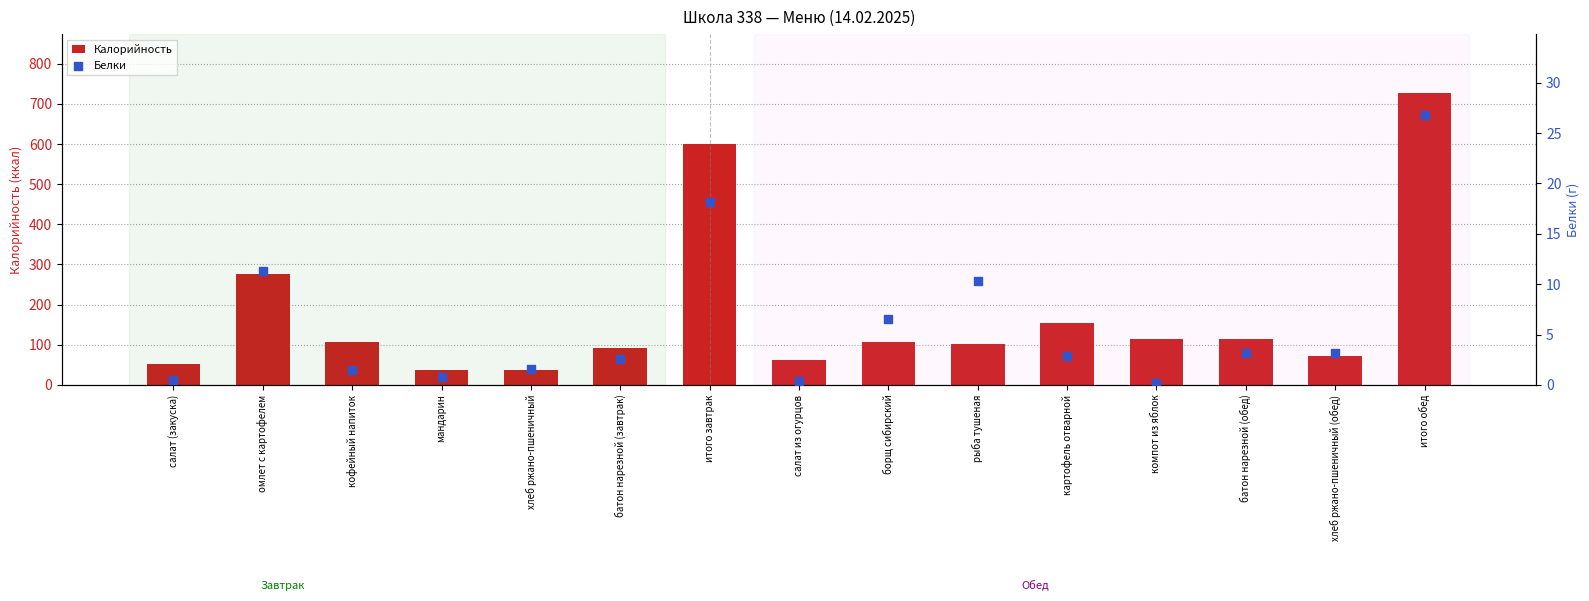

Which series has the largest total across all categories?

Калорийность